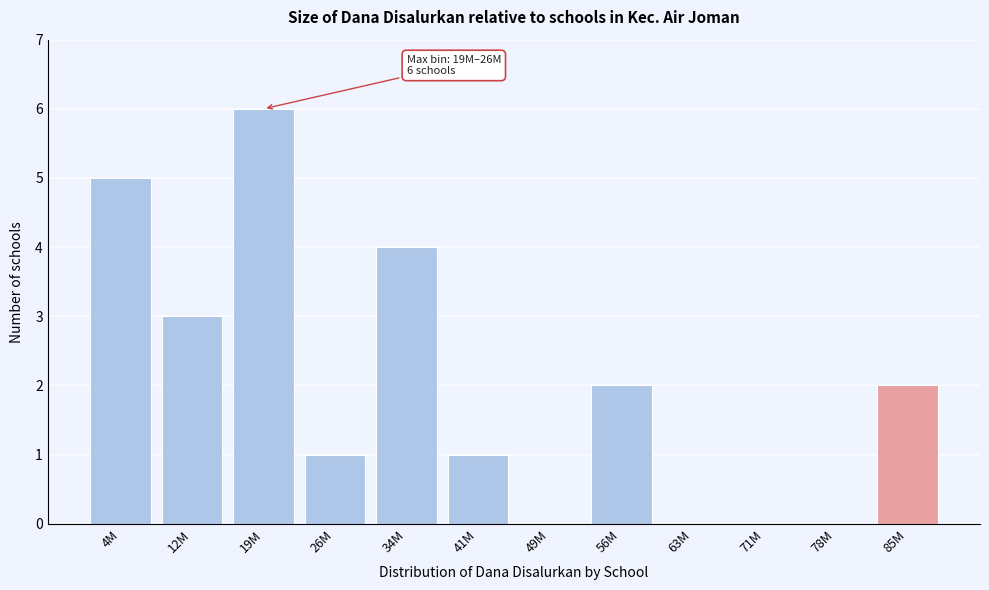

Reading left to right, transcribe all the data shown in this chart.

4M=5	12M=3	19M=6	26M=1	34M=4	41M=1	49M=0	56M=2	63M=0	71M=0	78M=0	85M=2